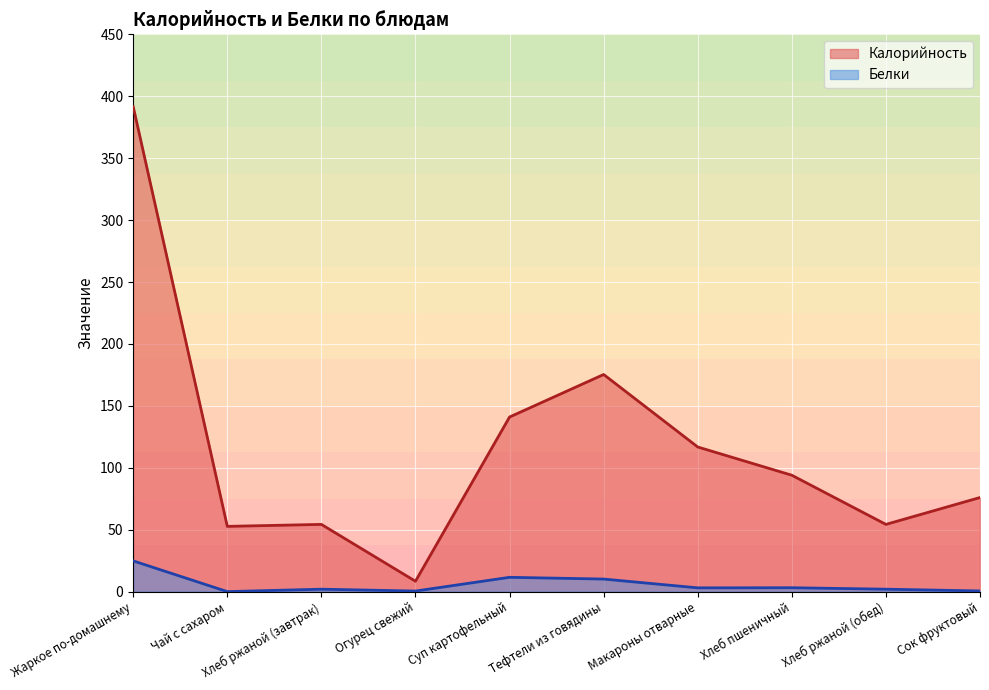

At Чай с сахаром, list the series in order from largest to smallest.

Калорийность, Белки